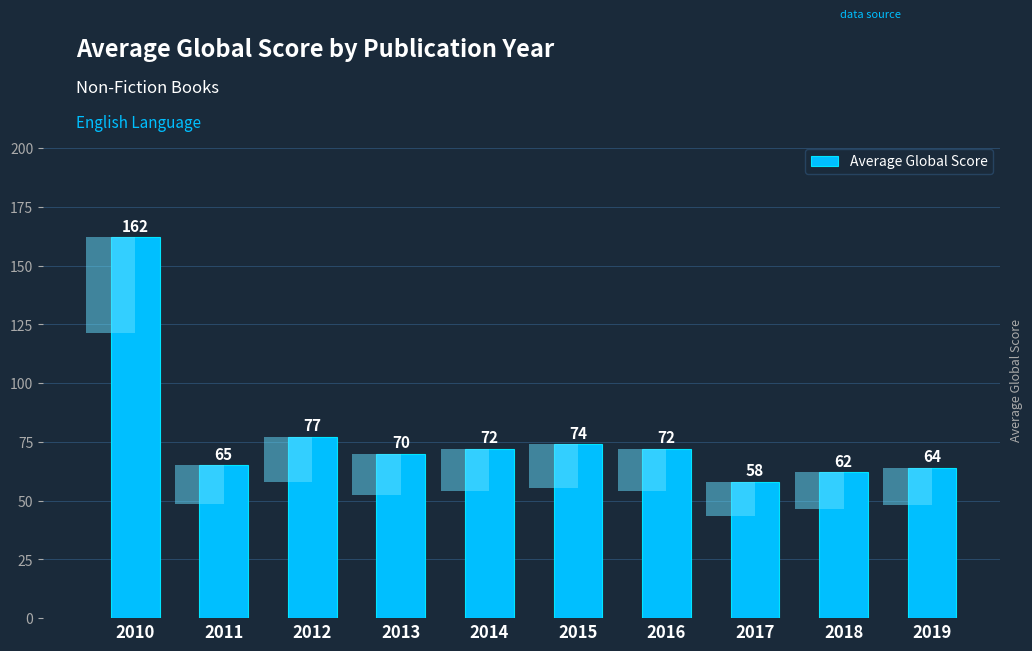

What is the average value?

78